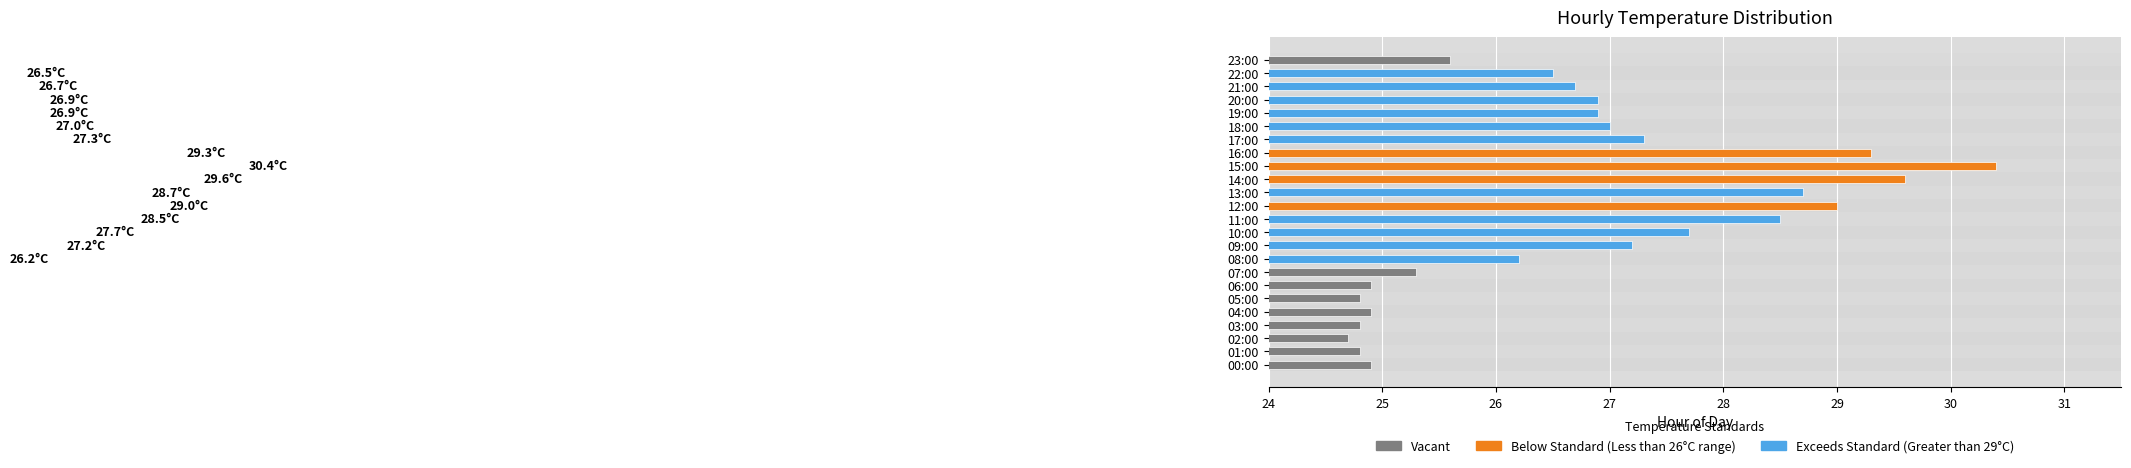

What is the smallest value displayed?

24.7